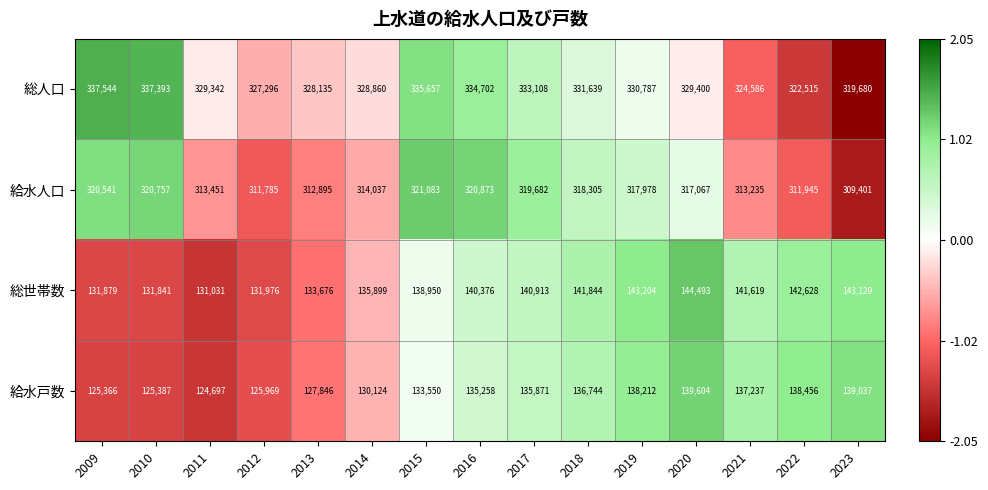

What is the total value across all series at 2014?

908920